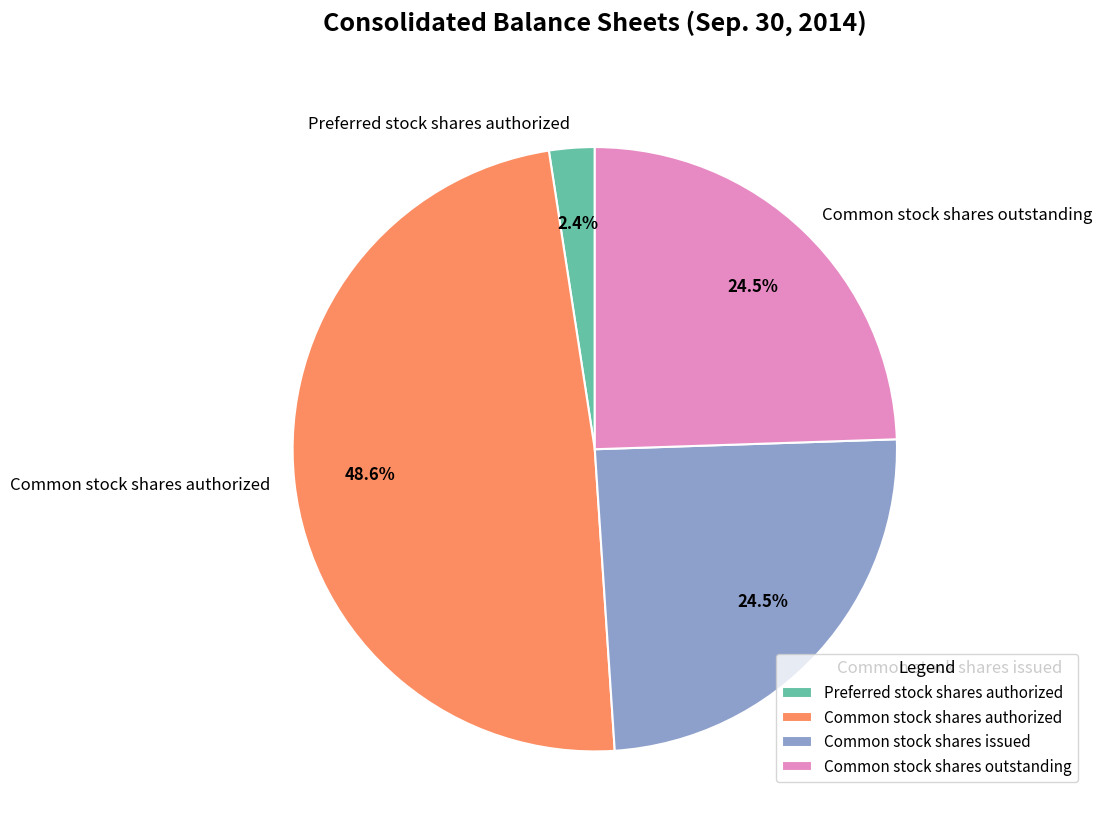

Combined, do Common stock shares authorized and Common stock shares outstanding account for over 50%?

Yes